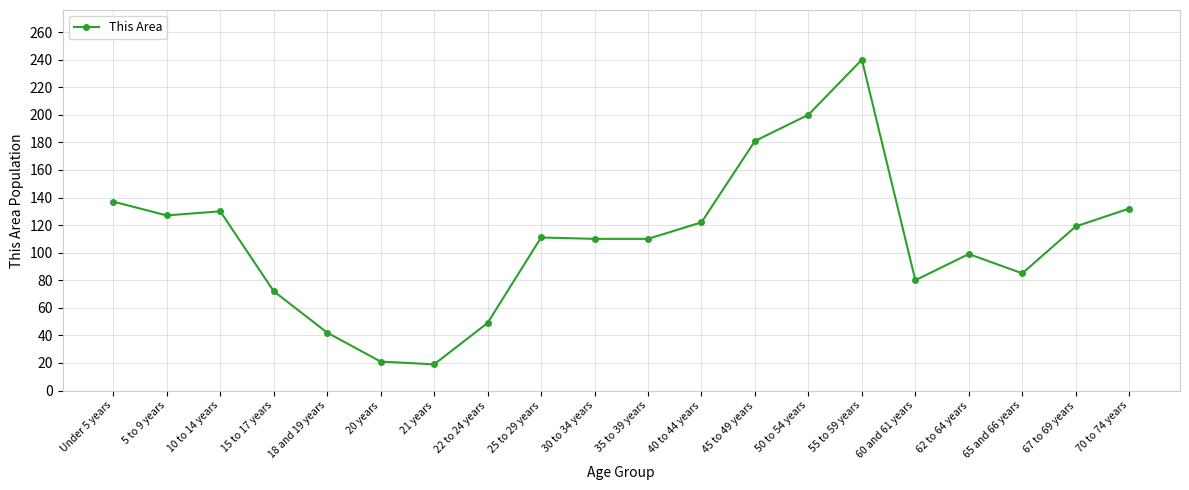

What position from the left is 50 to 54 years?

14